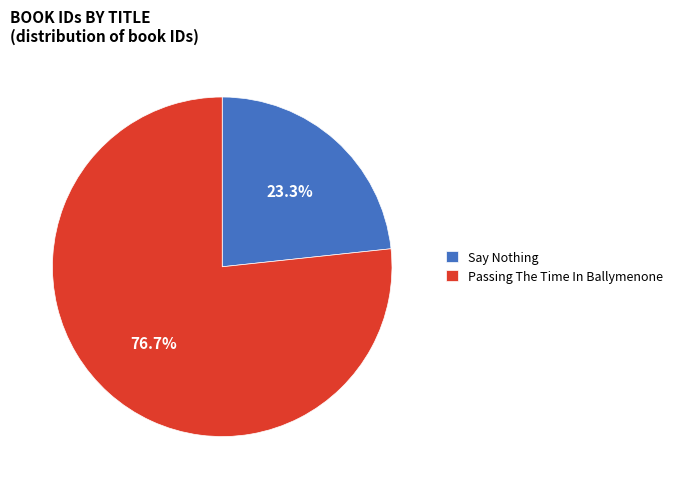

What percentage do Passing The Time In Ballymenone and Say Nothing together represent?

100.0%